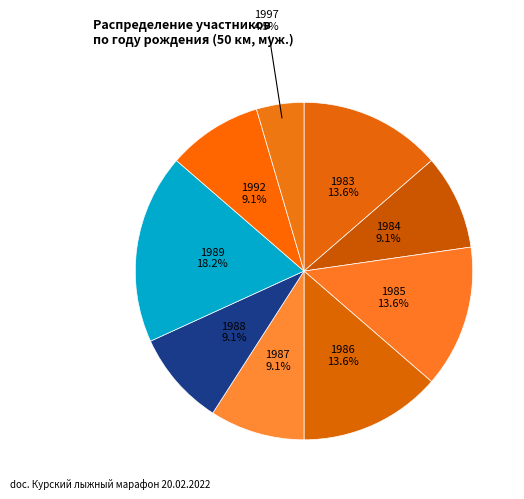

Count the number of slices in the pie.

9